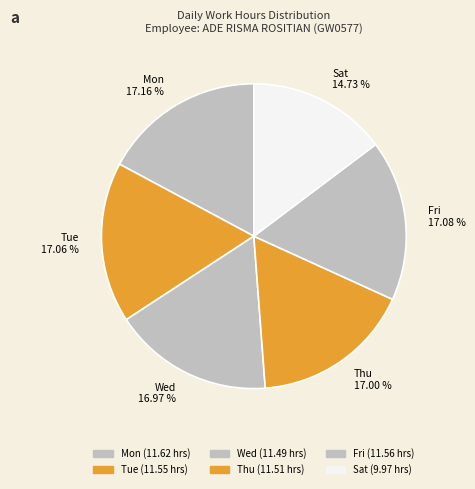

Approximately how many times larger is the value at Wed 16.97 % compared to Fri 17.08 %?

1.0